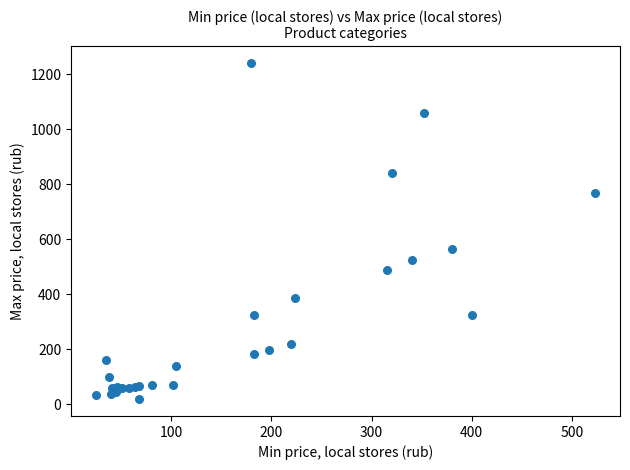

What Y value in the scatter plot is closest to 629?

564.0